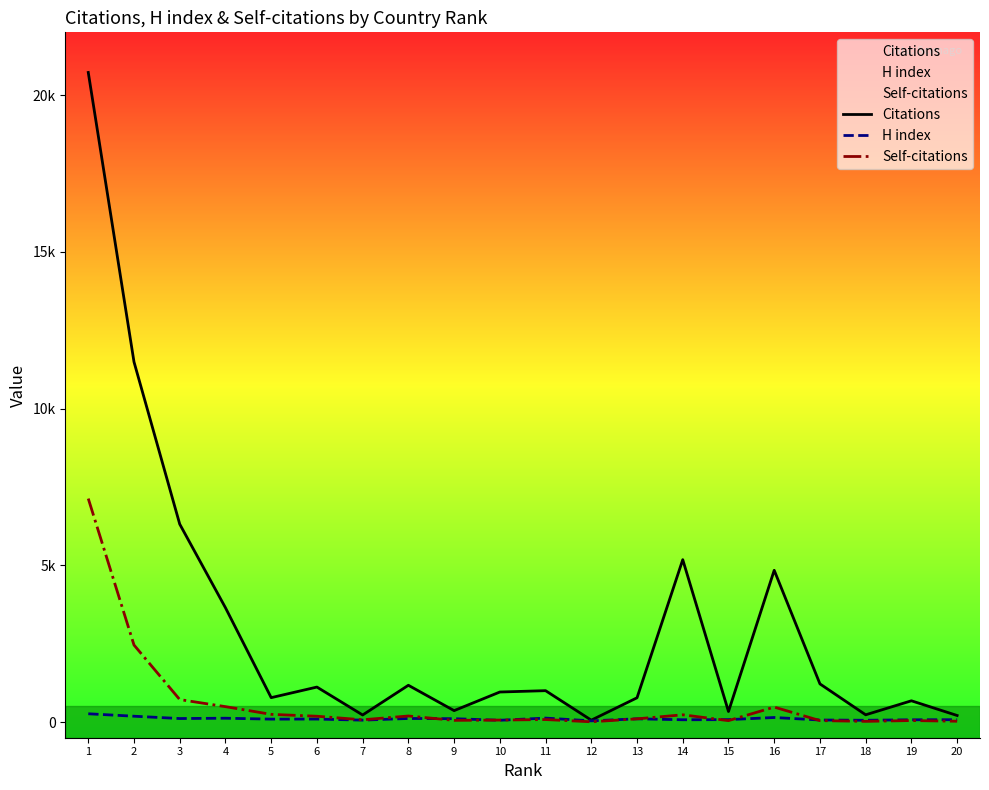

At how many categories does at least one series exceed 10234?

2